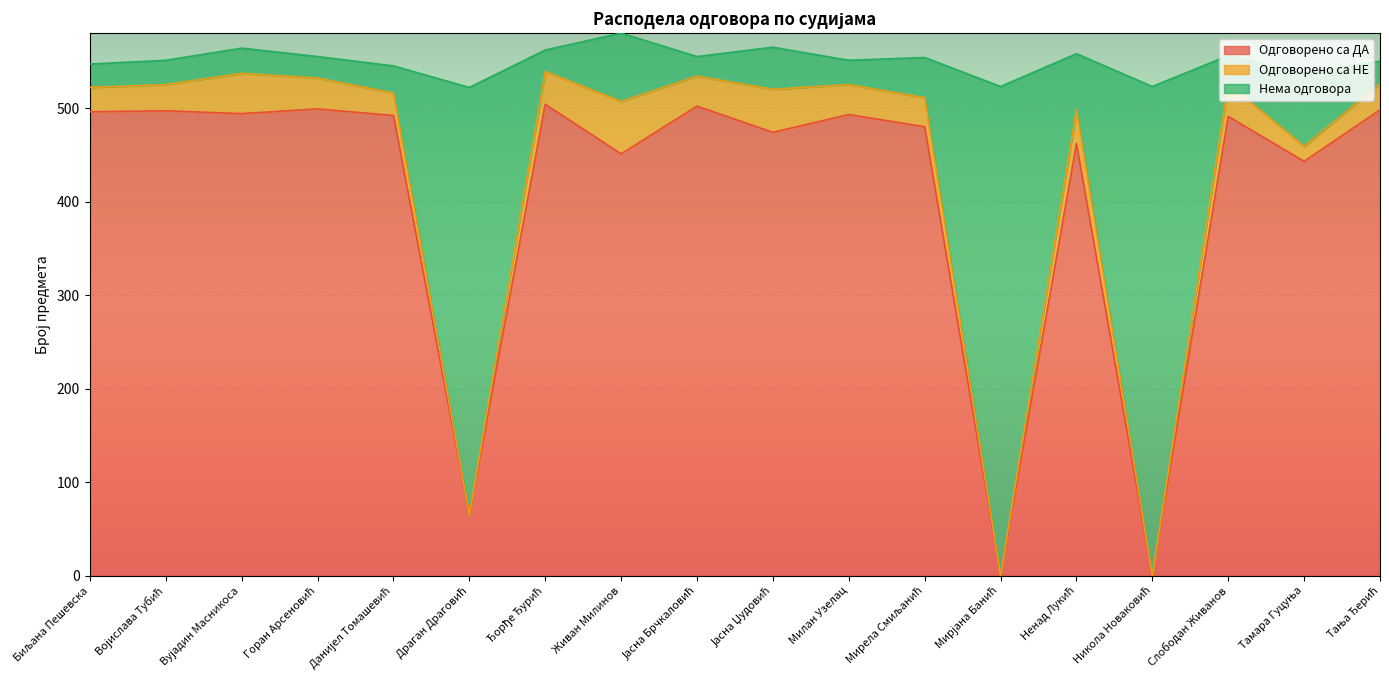

How many lines are shown in the chart?

3